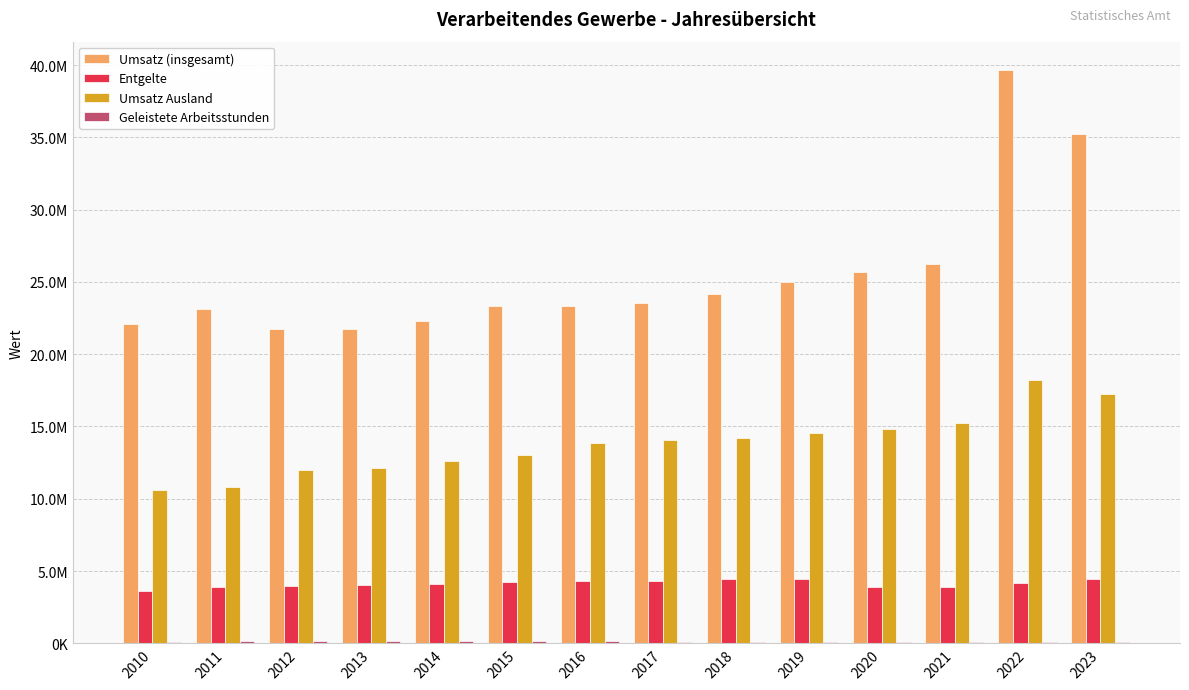

Are the bars grouped side by side (vs. stacked)?

Yes